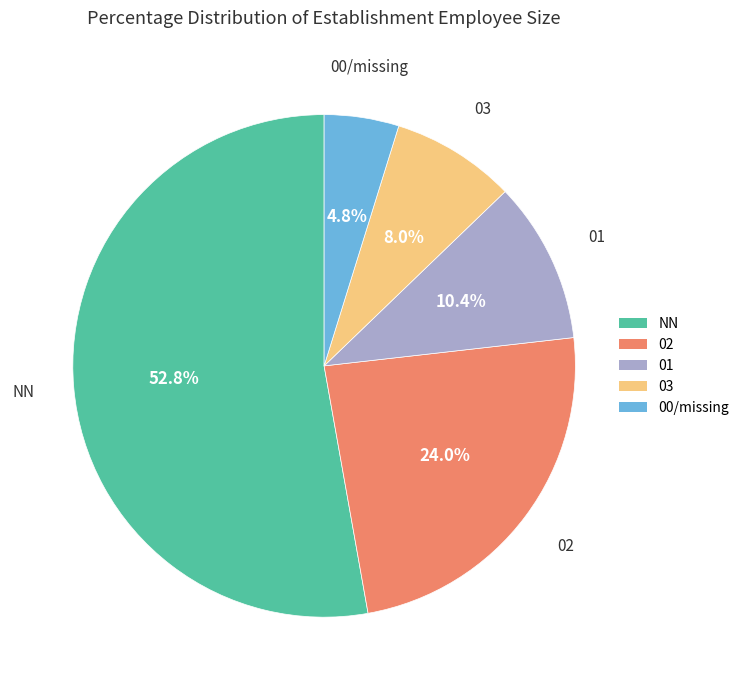

How many segments does this pie chart have?

5